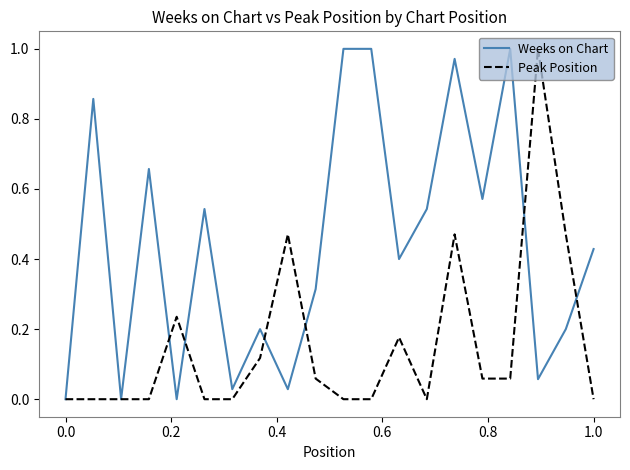

Is this an area chart (filled region under the line)?

No